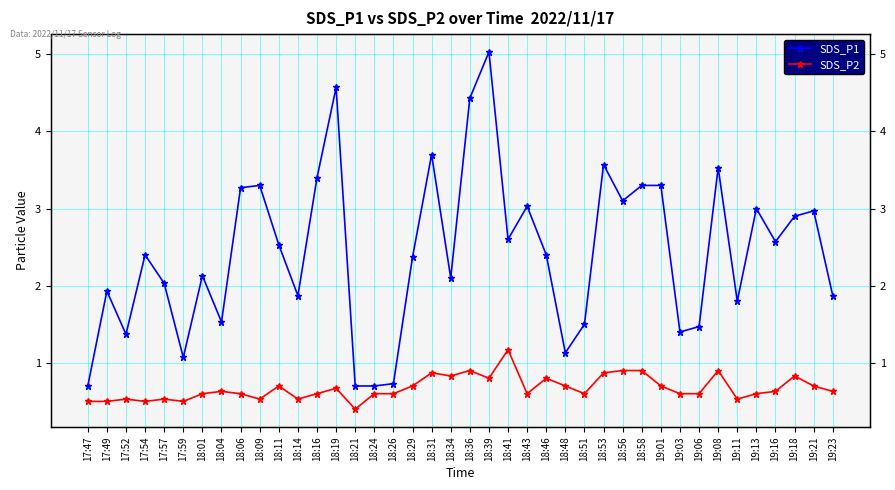

What is the sum of all SDS_P2 values?

26.9